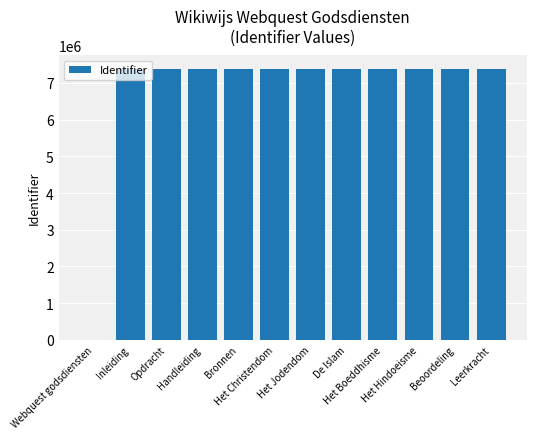

How many positive values are there?

11